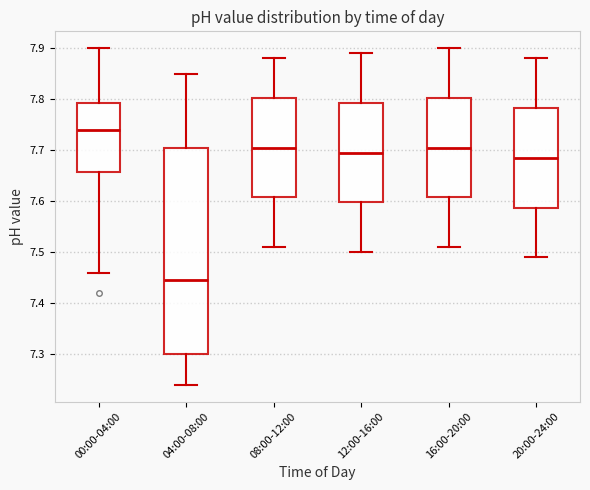

Reading left to right, transcribe this box plot: for each box, give where its median line is, the range the box spans, and where its two whiskers end, as read against the y-axis. The values are not printed on the chart, so give them approximately, as read against the axis.

00:00-04:00: median 7.74, box 7.66 to 7.79, whiskers 7.46 to 7.90
04:00-08:00: median 7.45, box 7.30 to 7.71, whiskers 7.24 to 7.85
08:00-12:00: median 7.71, box 7.61 to 7.80, whiskers 7.51 to 7.88
12:00-16:00: median 7.70, box 7.60 to 7.79, whiskers 7.50 to 7.89
16:00-20:00: median 7.71, box 7.61 to 7.80, whiskers 7.51 to 7.90
20:00-24:00: median 7.69, box 7.59 to 7.78, whiskers 7.49 to 7.88